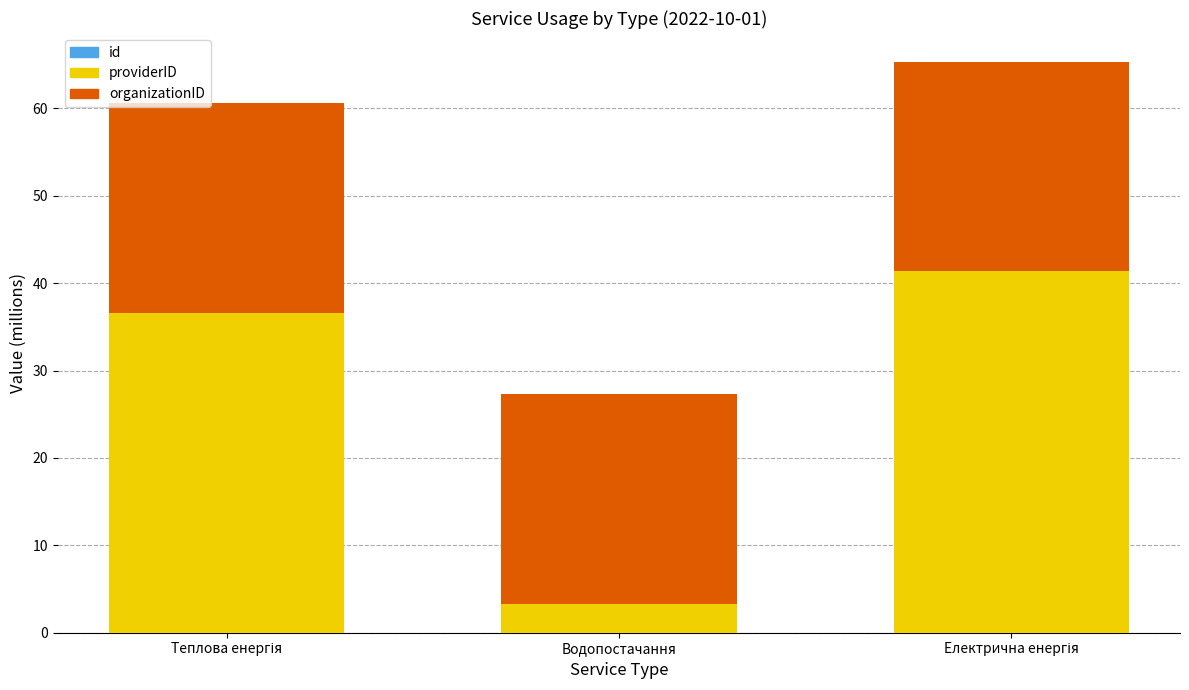

How many data points does each series have?

3